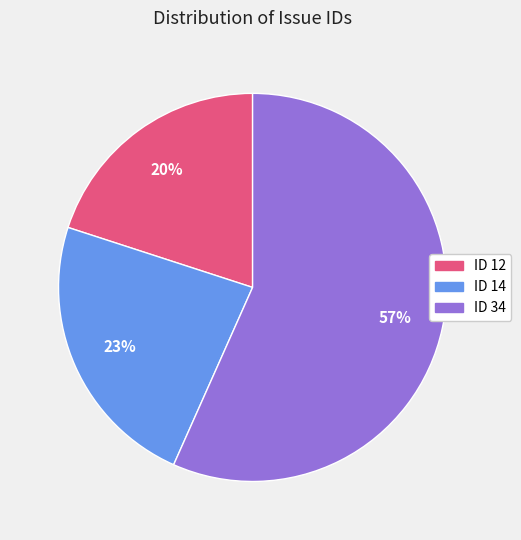

Combined, do ID 14 and ID 34 account for over 50%?

Yes